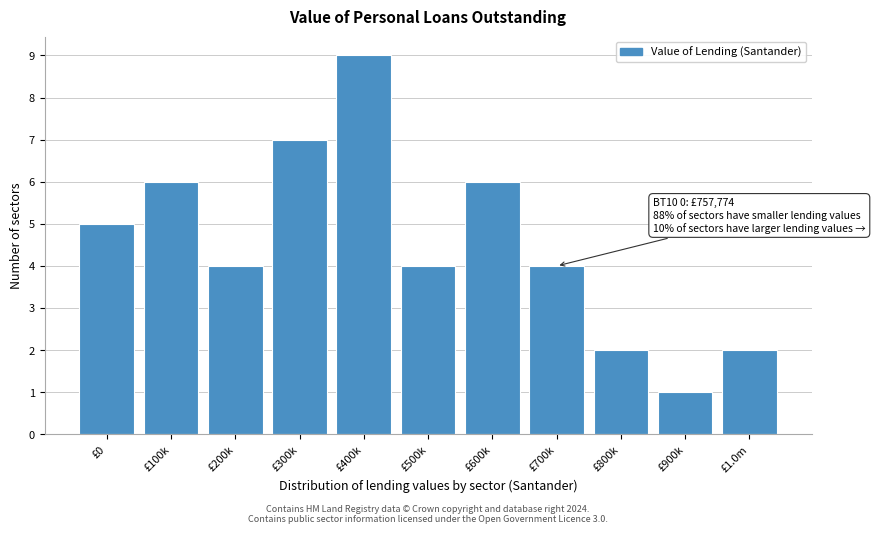

Reading left to right, transcribe all the data shown in this chart.

£0=5	£100k=6	£200k=4	£300k=7	£400k=9	£500k=4	£600k=6	£700k=4	£800k=2	£900k=1	£1.0m=2